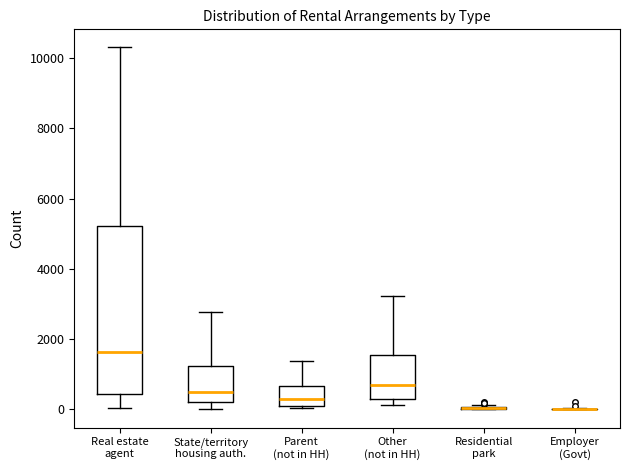

Where is the upper edge of the box for Other (not in HH) on the y-axis? The values are not printed on the chart, so give them approximately, as read against the axis.

1600